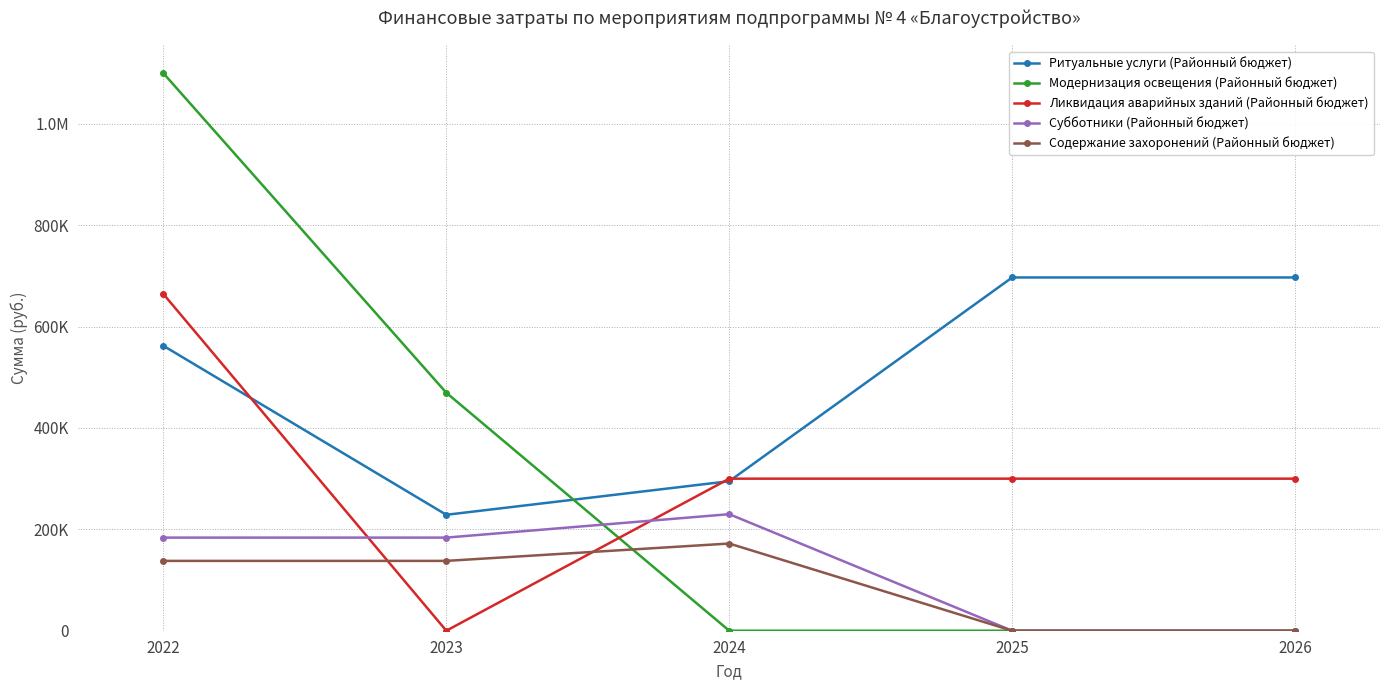

Is this an area chart (filled region under the line)?

No